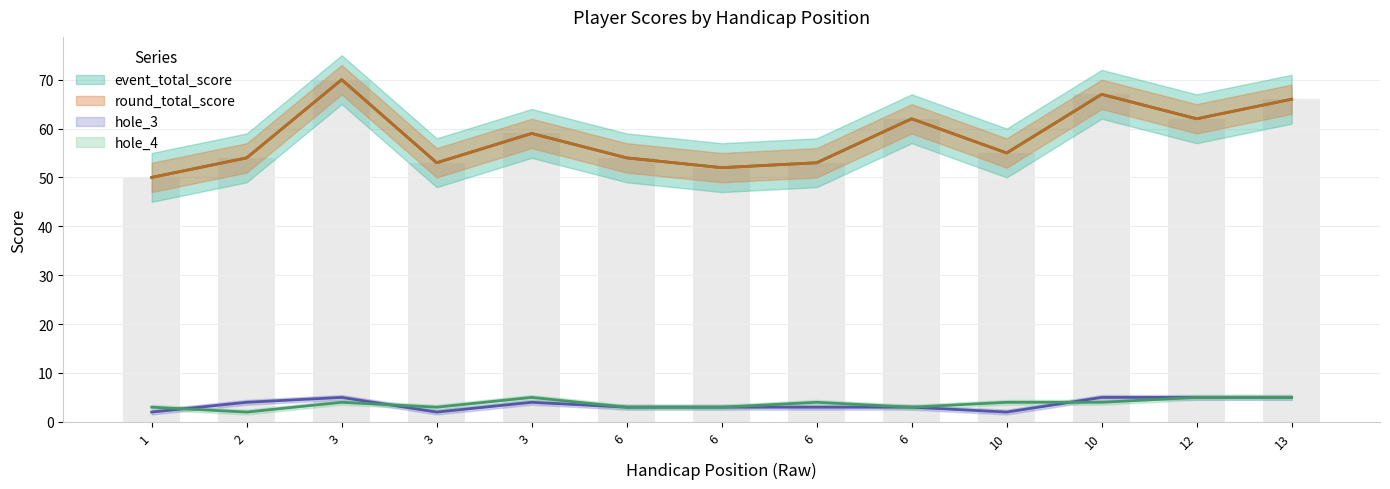

How many data points in hole_3 are above 3?

6